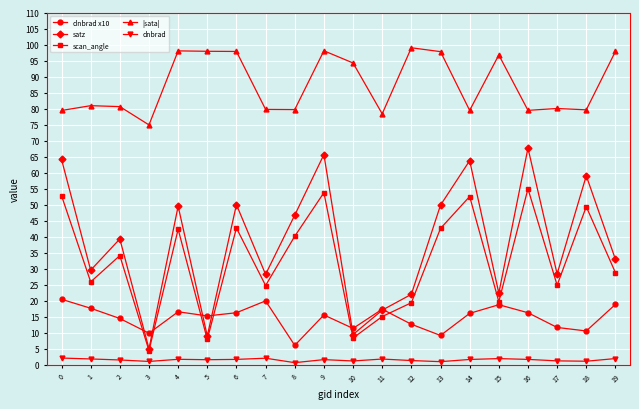

What is the smallest value displayed?

0.6